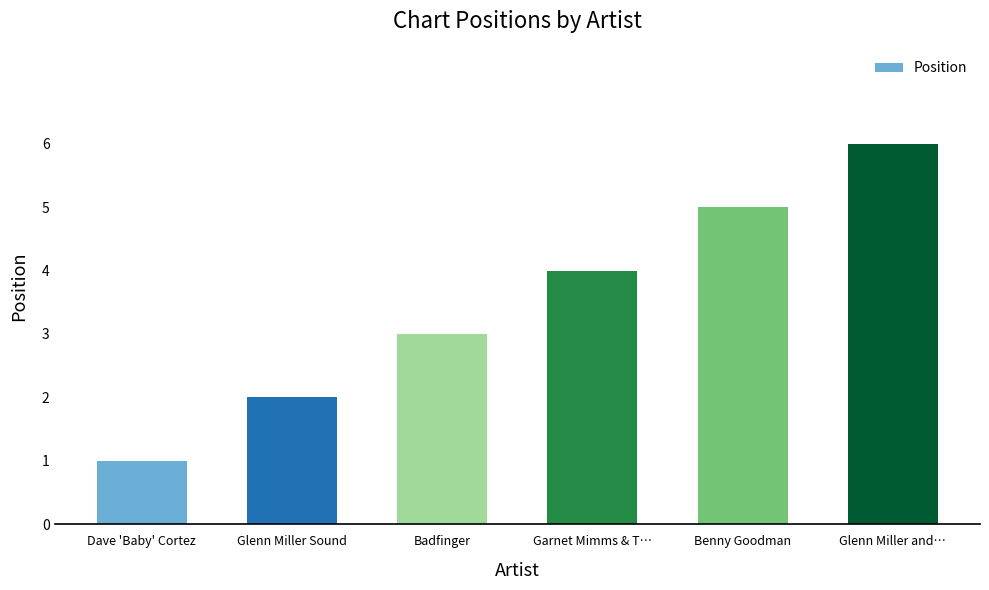

Reading right to left, extract all data points from this chart.

Glenn Miller and…=6	Benny Goodman=5	Garnet Mimms & T…=4	Badfinger=3	Glenn Miller Sound=2	Dave 'Baby' Cortez=1